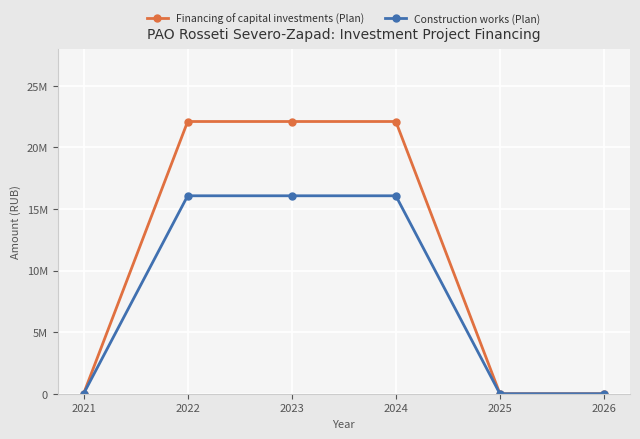

Which category has the lowest value in the Financing of capital investments (Plan) series?

2021